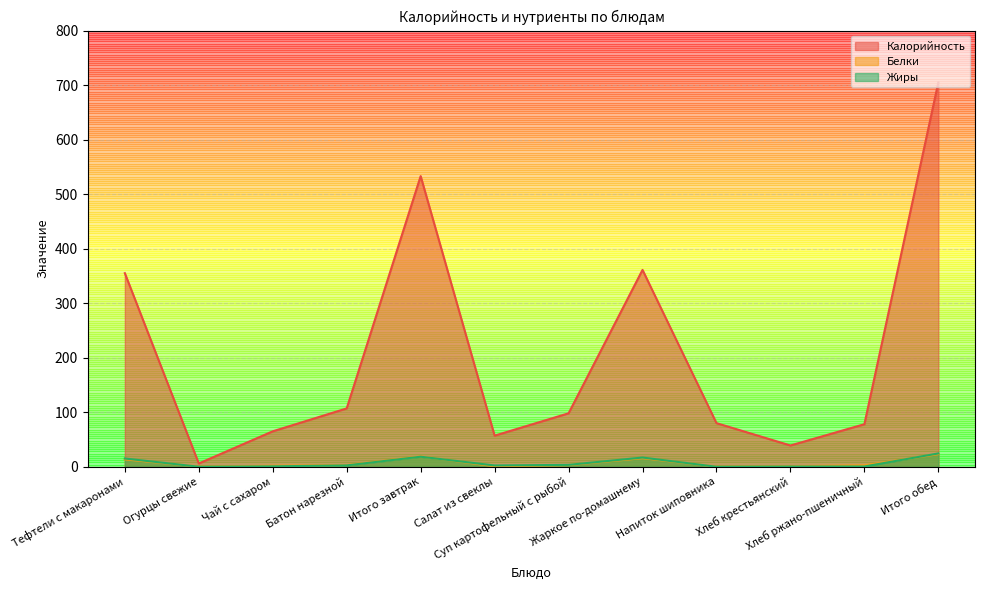

True or false: Калорийность and Белки cross at least once.

False